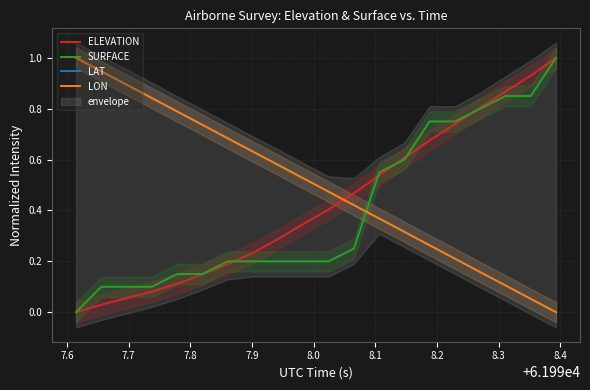

What is the difference between the second highest and second lowest values in the ELEVATION series?

0.9